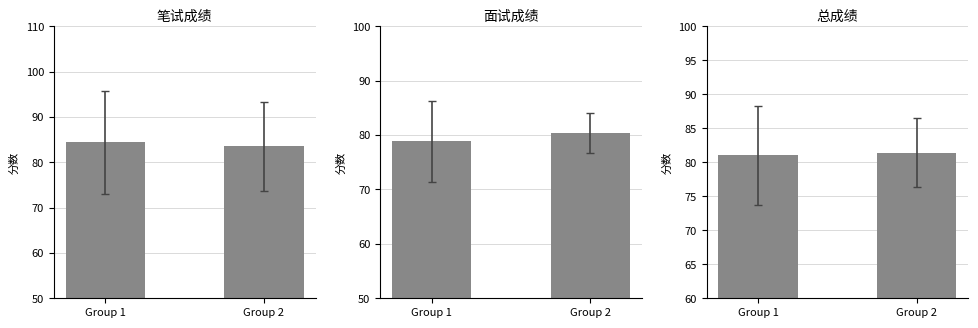

Is the value of 笔试成绩 at Group 1 greater than the value of 面试成绩 at Group 2?

Yes